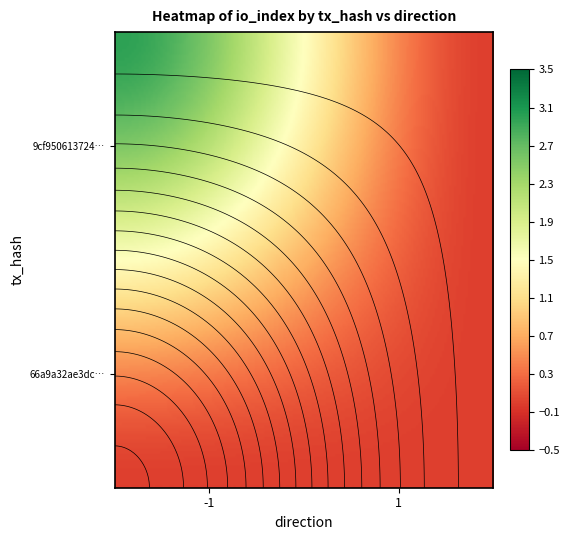

Is it true that 66a9a32ae3dc46188672d7c183eb95fb07f9d36 equals 0 at 1?

True